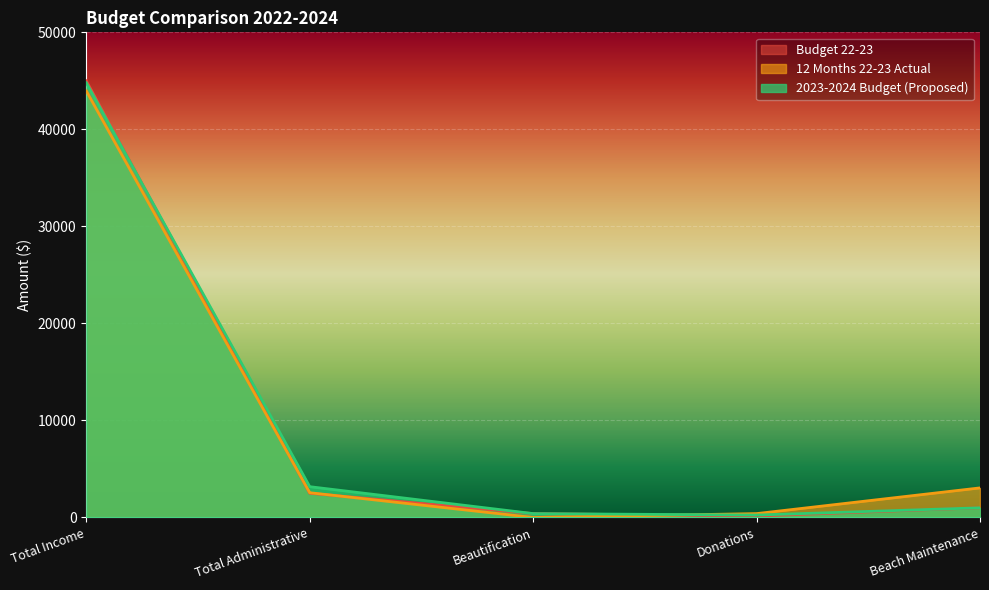

Reading right to left, list all the values displayed in this chart.

Budget 22-23: 1000	150	400	2500	44995
12 Months 22-23 Actual: 3050	400	0	2553	43950
2023-2024 Budget (Proposed): 1000	250	400	3175	44792